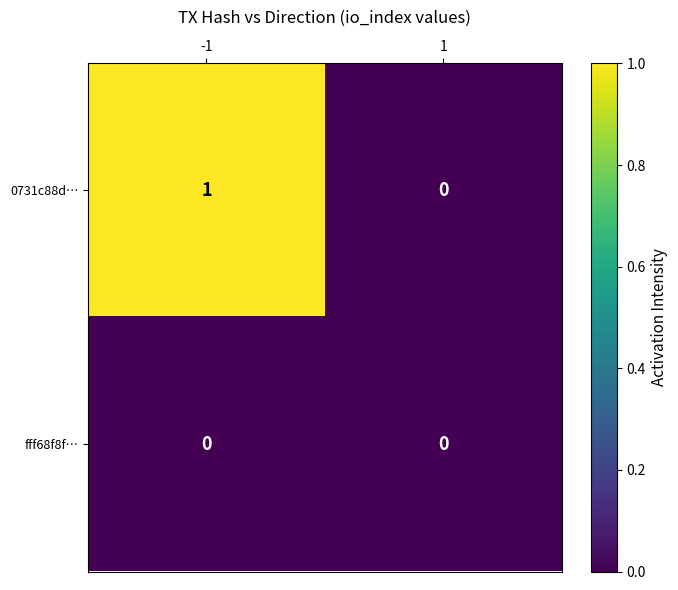

At which category is the sum across all series the highest?

-1